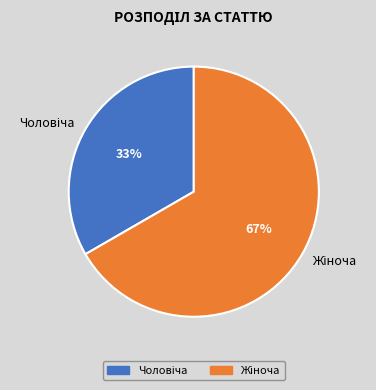

Is there any slice that represents more than half of the pie?

Yes